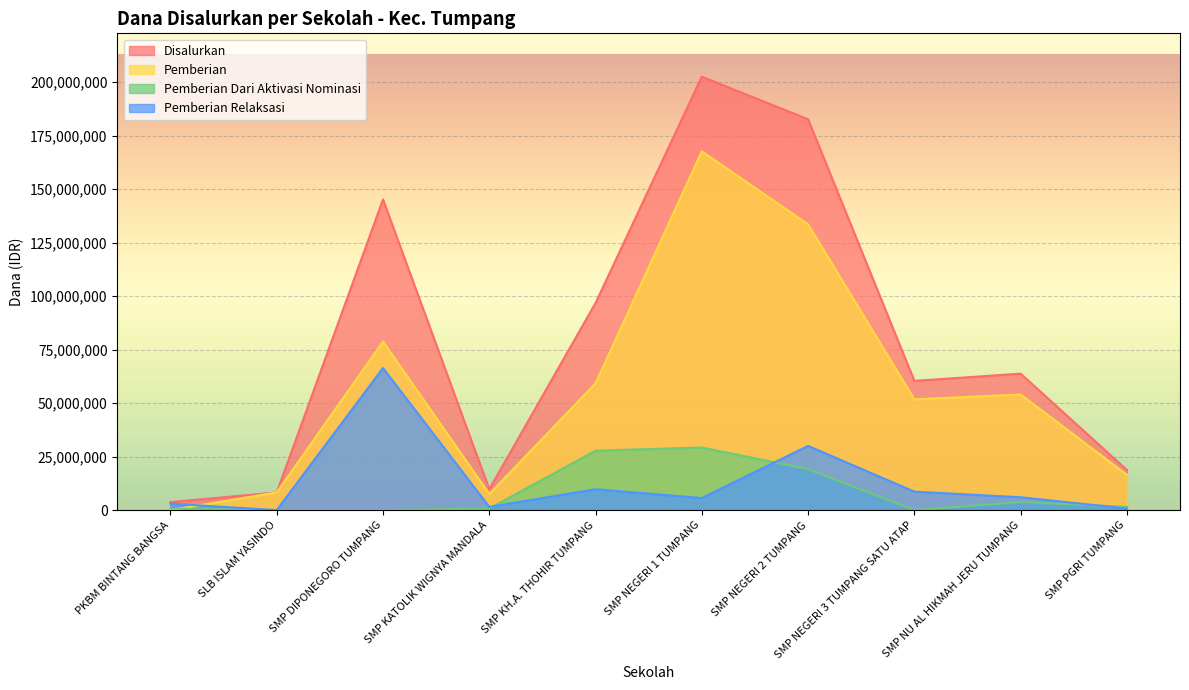

At which category is the sum across all series the highest?

SMP NEGERI 1 TUMPANG